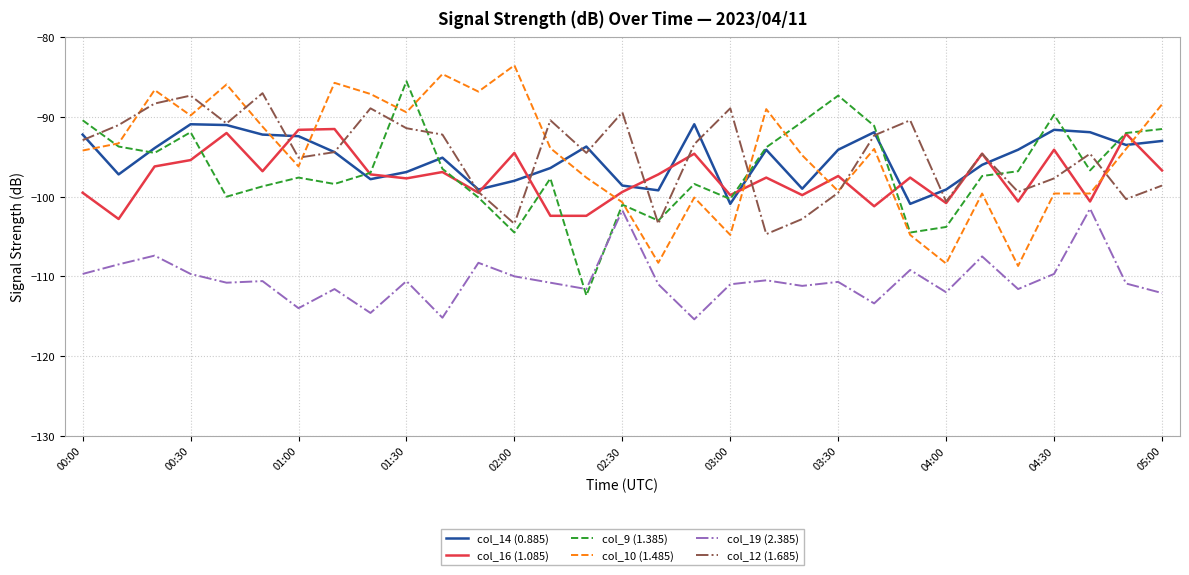

What is the highest value of the col_19 (2.385) series?

-101.5